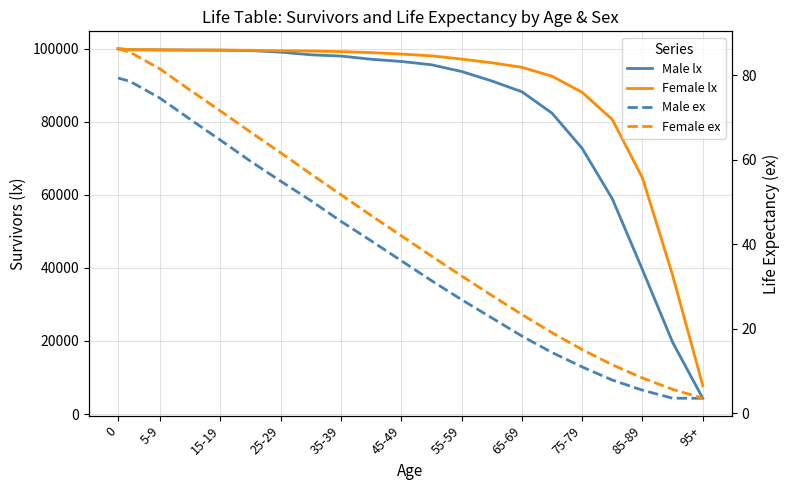

Is it true that Male lx equals 43794.7 at 11?

False